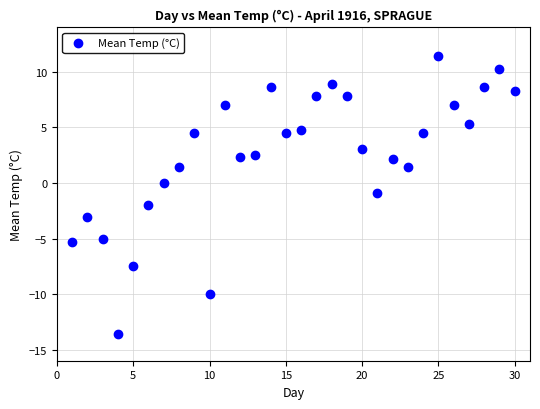

What is the range of X values (max minus min)?

29.0